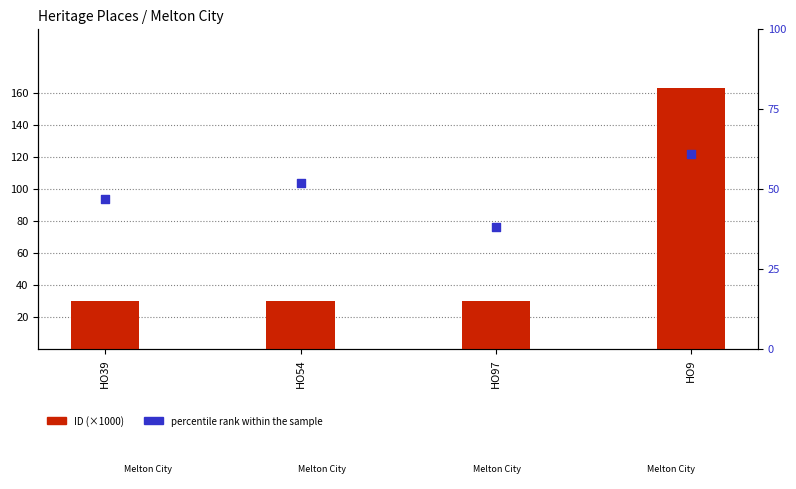

Which series has the largest total across all categories?

ID (×1000)